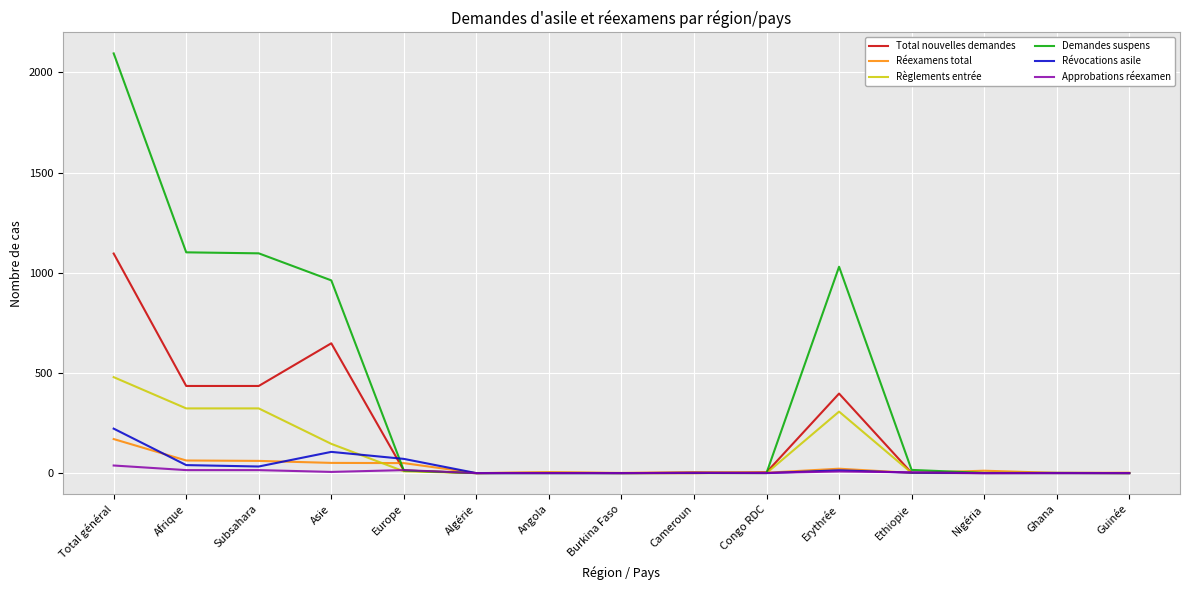

What is the difference between the highest and lowest values at Guinée?

2